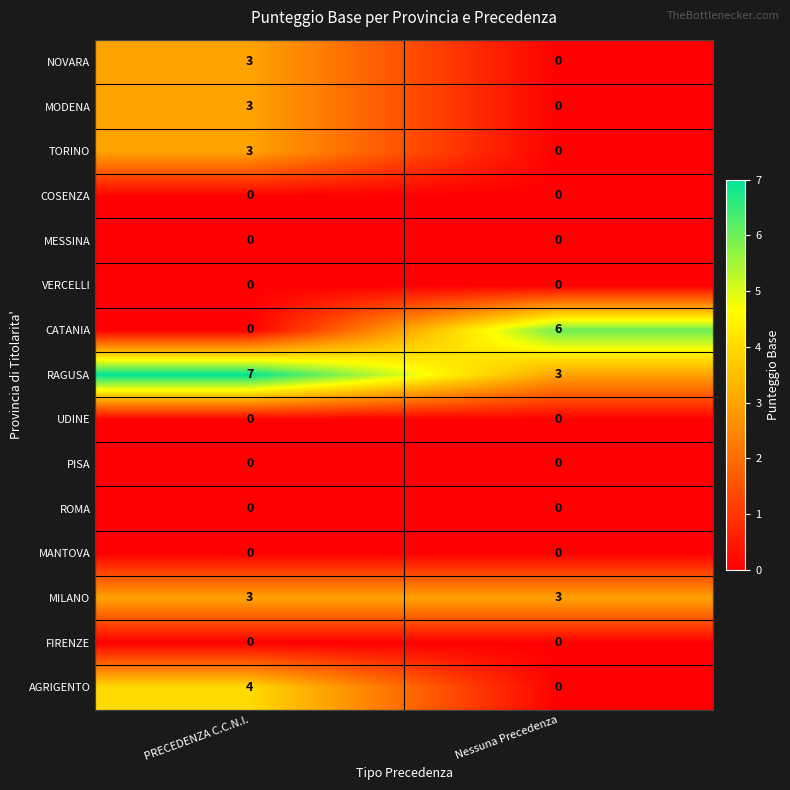

Which series has the largest range (max minus min)?

CATANIA